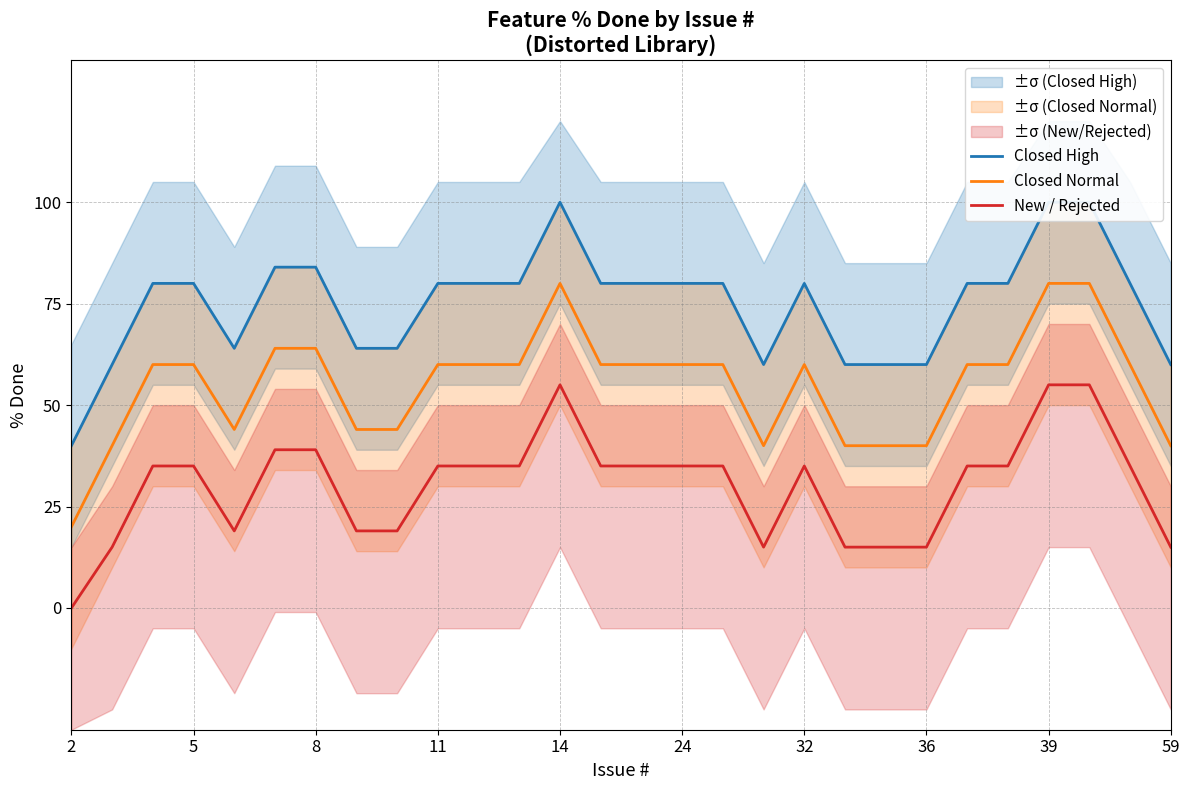

What are all the series names shown in the legend?

Closed High, Closed Normal, New / Rejected